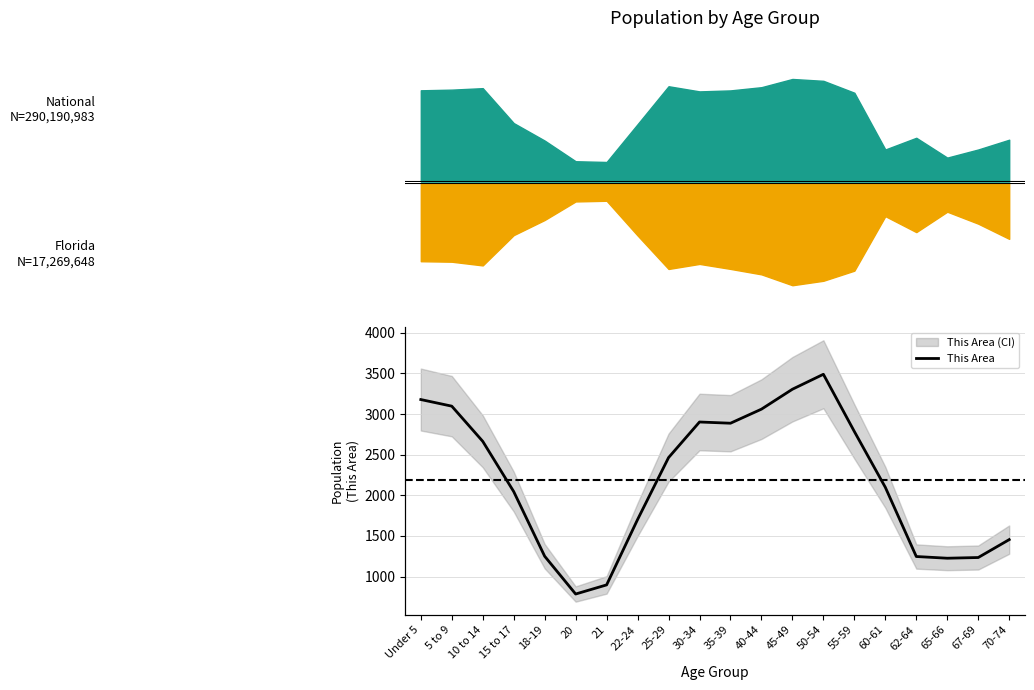

True or false: the data shows 2098.0 at 60-61.

True